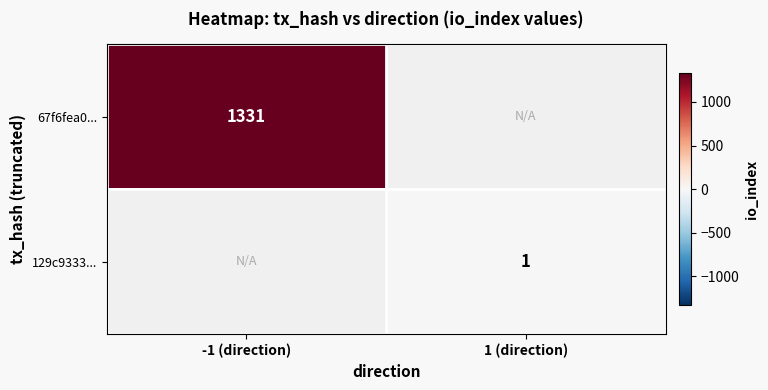

Is it true that 67f6fea0... equals 1331 at -1 (direction)?

True